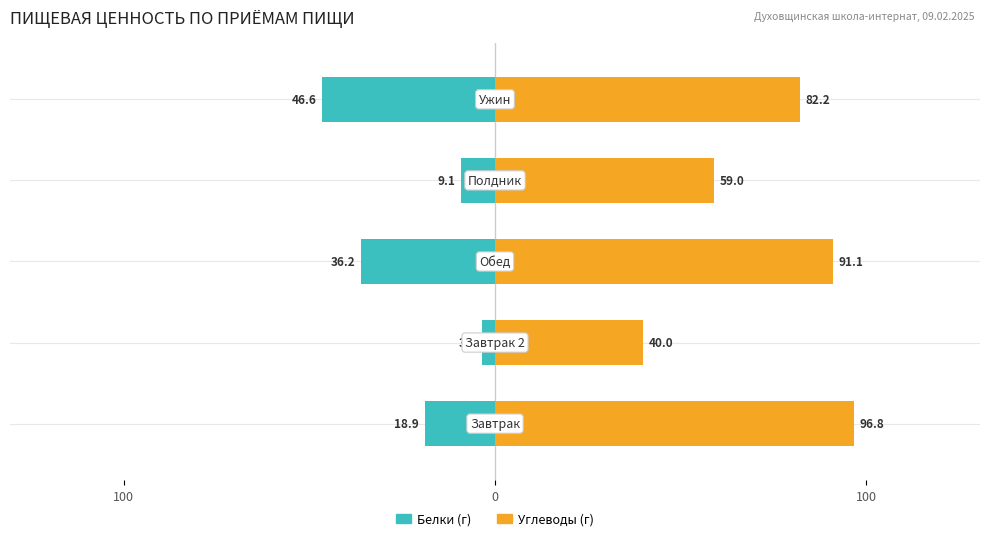

Is it true that Белки equals -5.5 at 0?

False